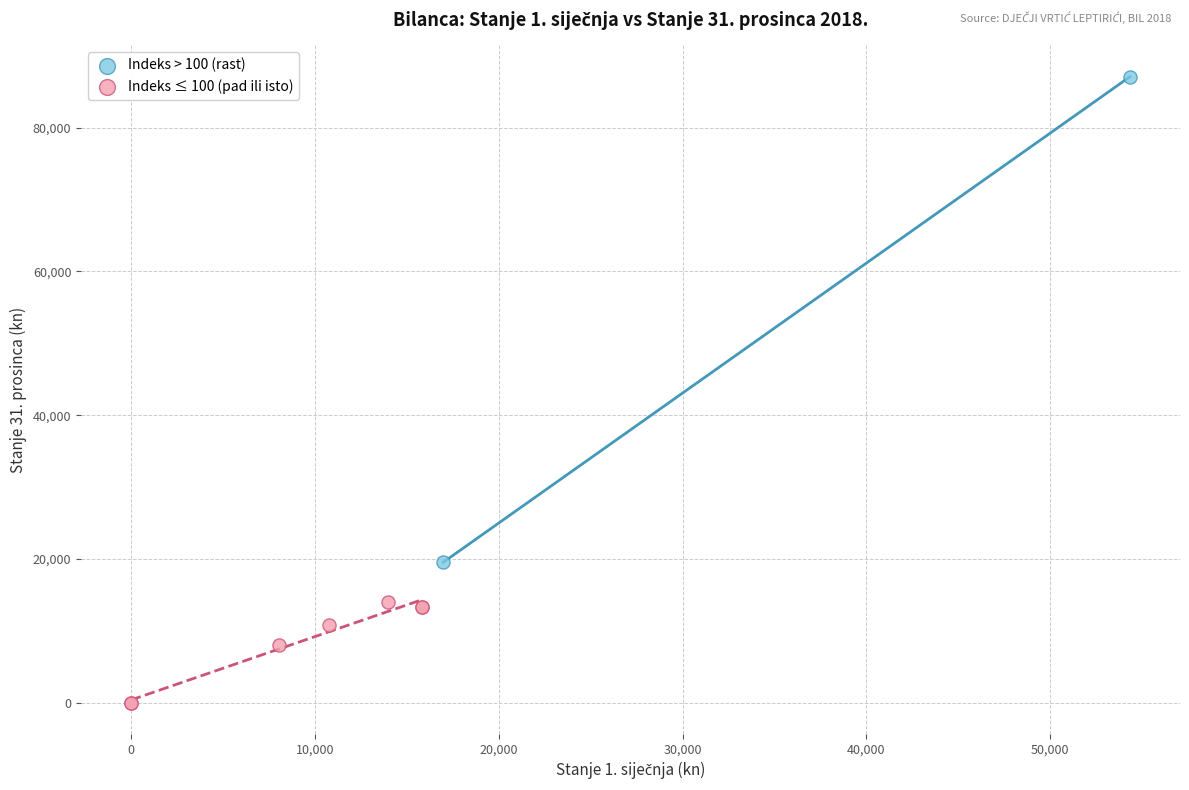

What are all the series names shown in the legend?

Indeks > 100 (rast), Indeks ≤ 100 (pad ili isto)